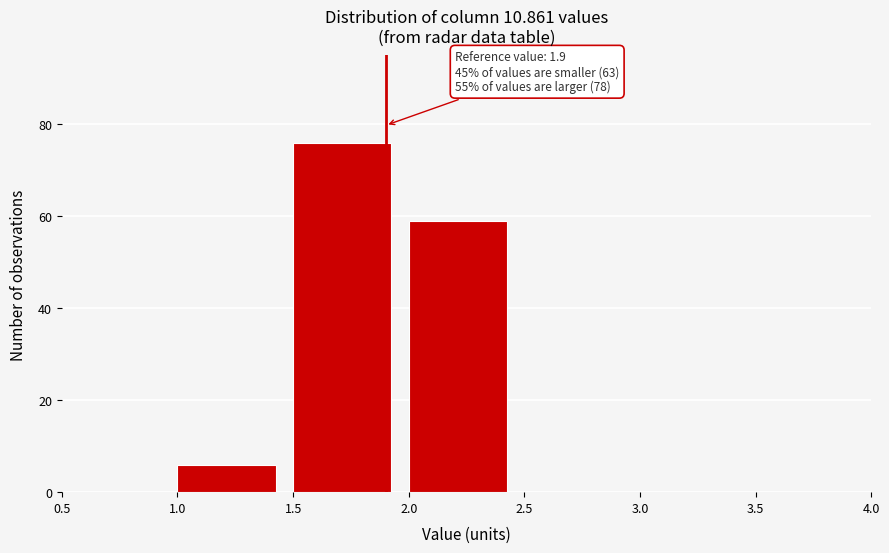

Which range on the x-axis has the tallest bar?

1.5 to 2.0